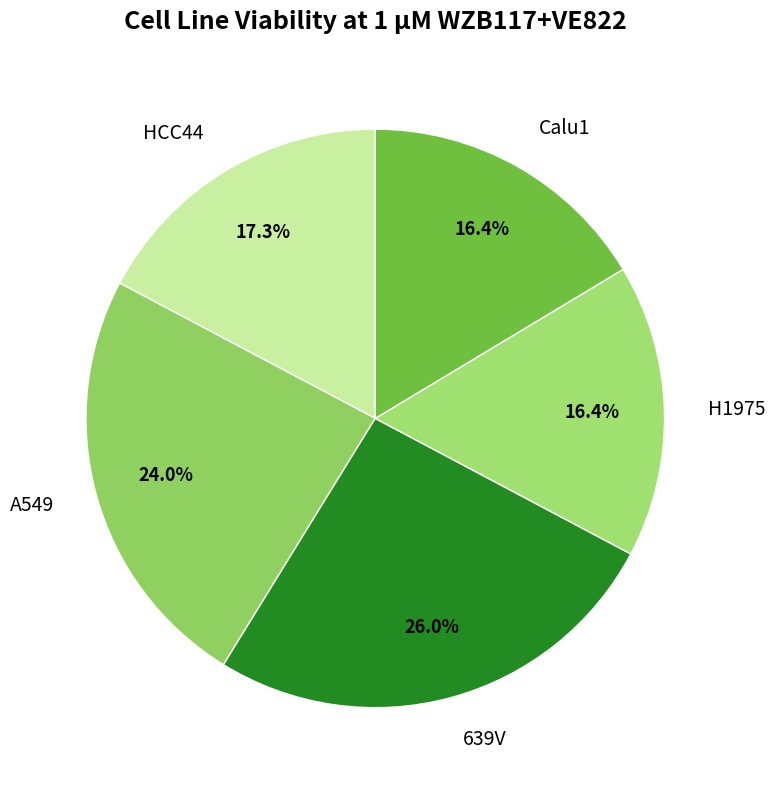

Approximately how many times larger is the value at H1975 compared to Calu1?

1.0